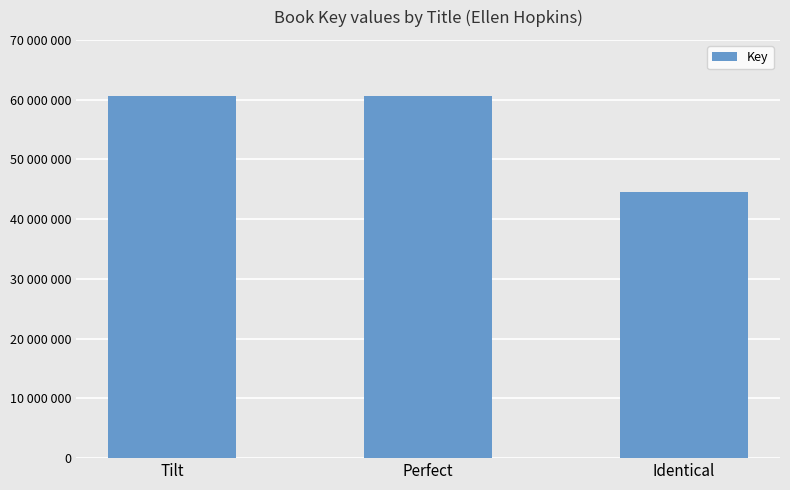

Reading left to right, list all the values displayed in this chart.

Tilt=60595310	Perfect=60592874	Identical=44577221